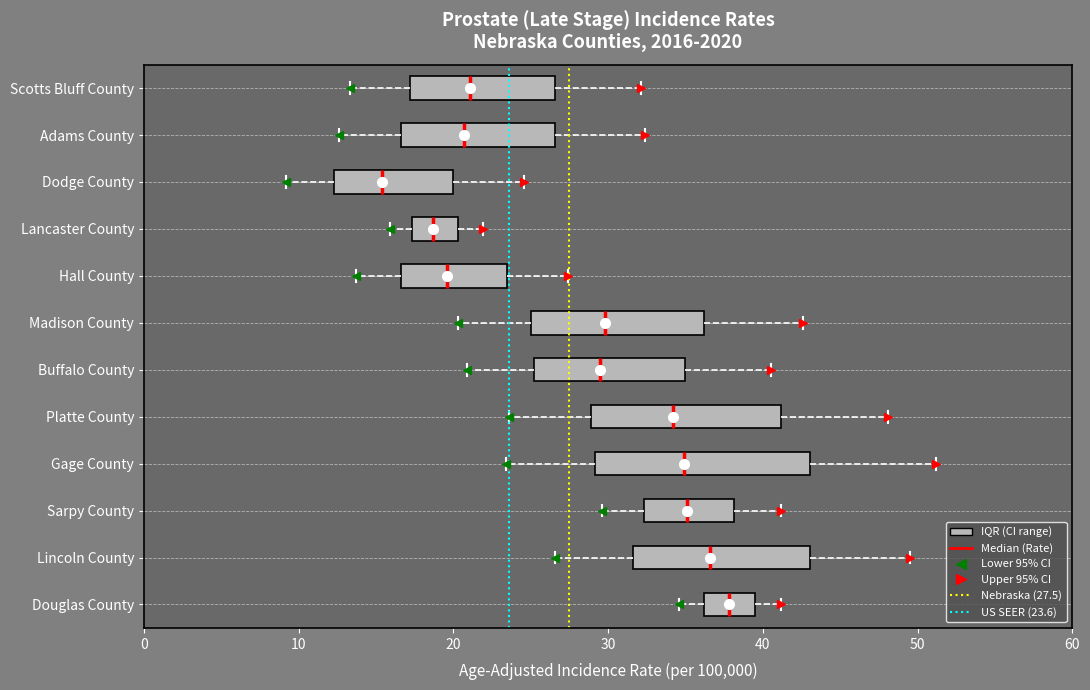

Which box has the furthest to the right median line?

Douglas County